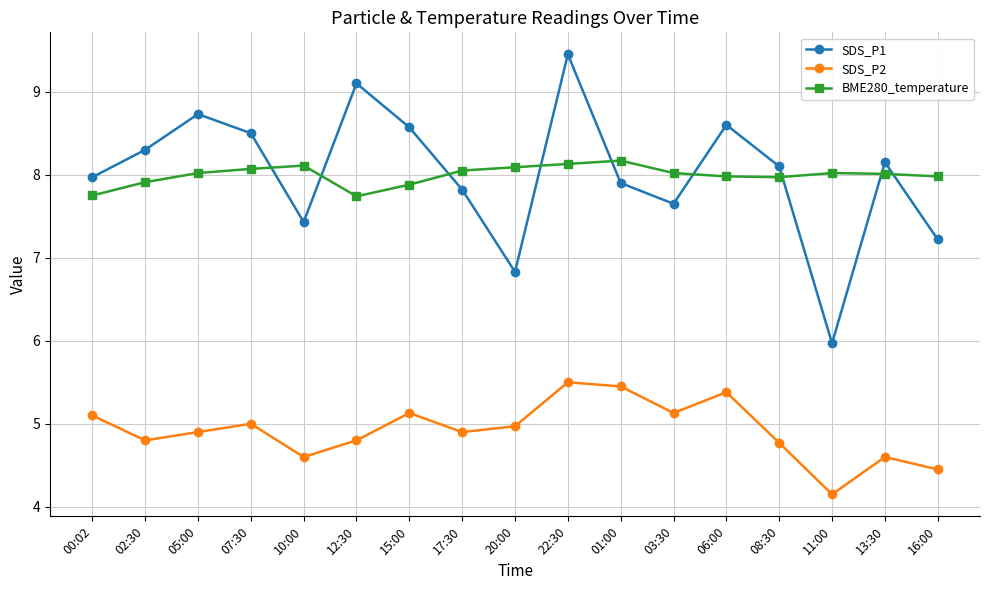

True or false: SDS_P2 has a value of 7.0 at 03:30.

False